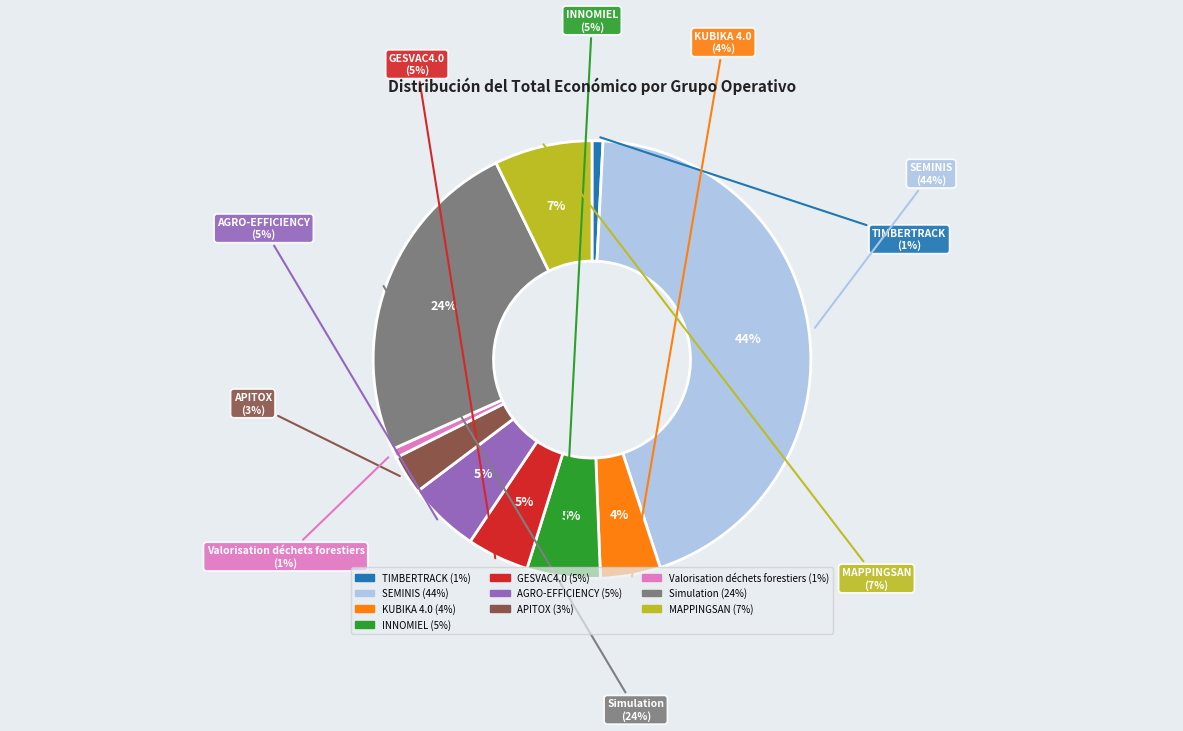

What percentage do SEMINIS and APITOX together represent?

47.0%